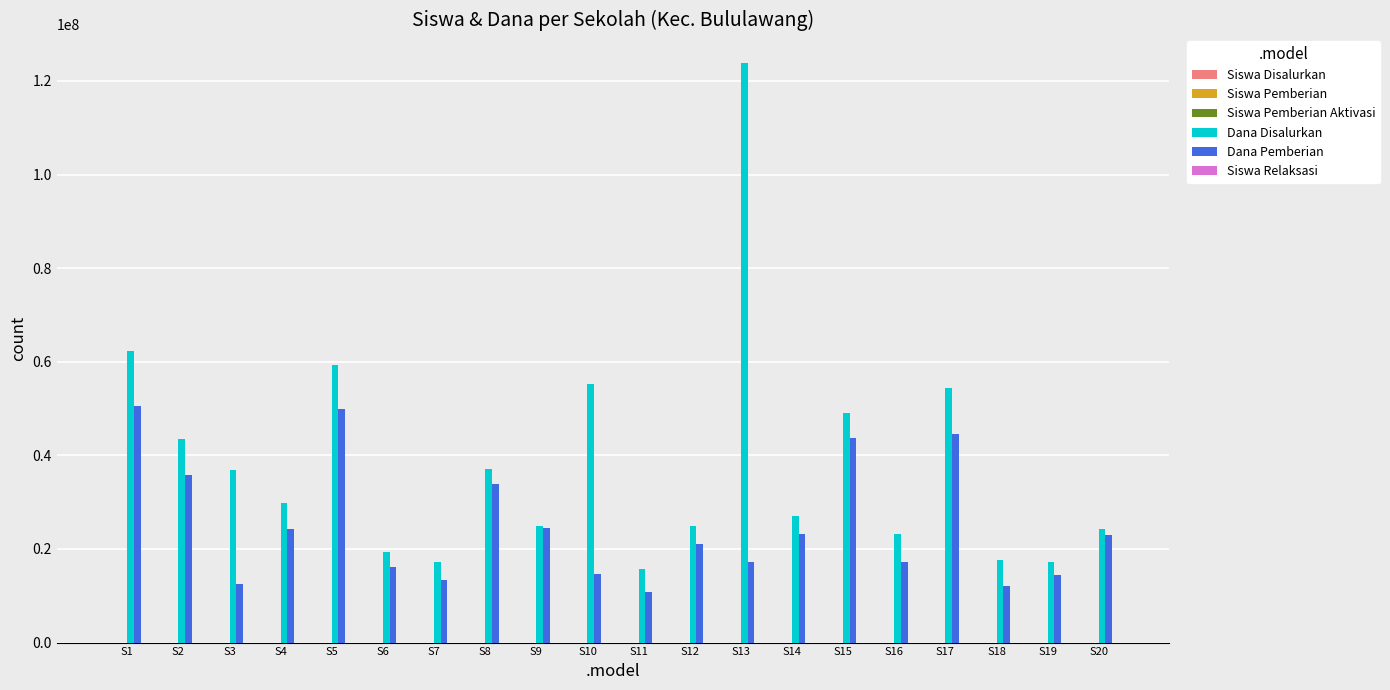

How many series are shown in this chart?

6